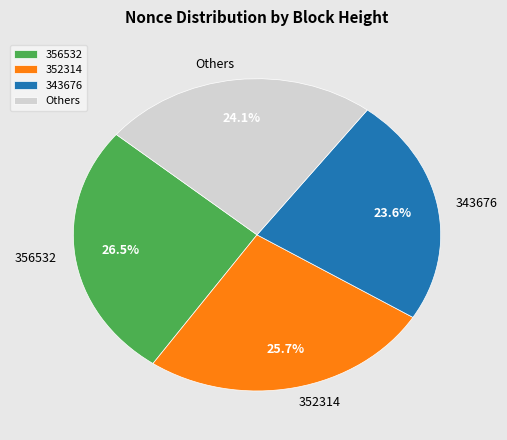

What percentage is NOT represented by 352314?

74.3%